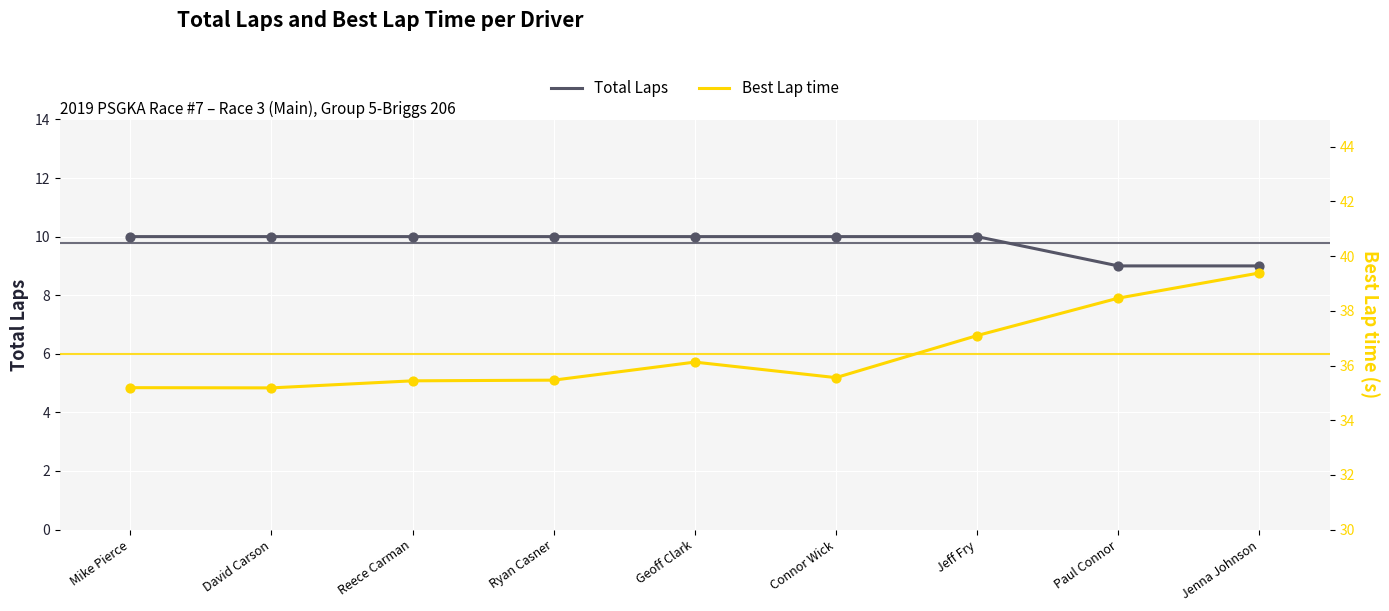

Which series has the widest spread of Y values?

Best Lap time